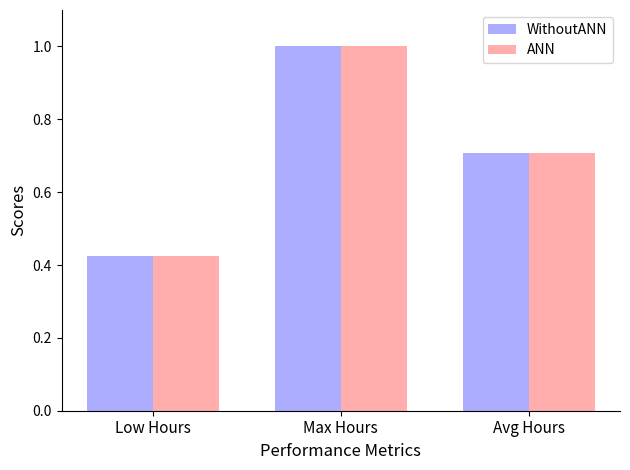

How many groups of bars are there?

3